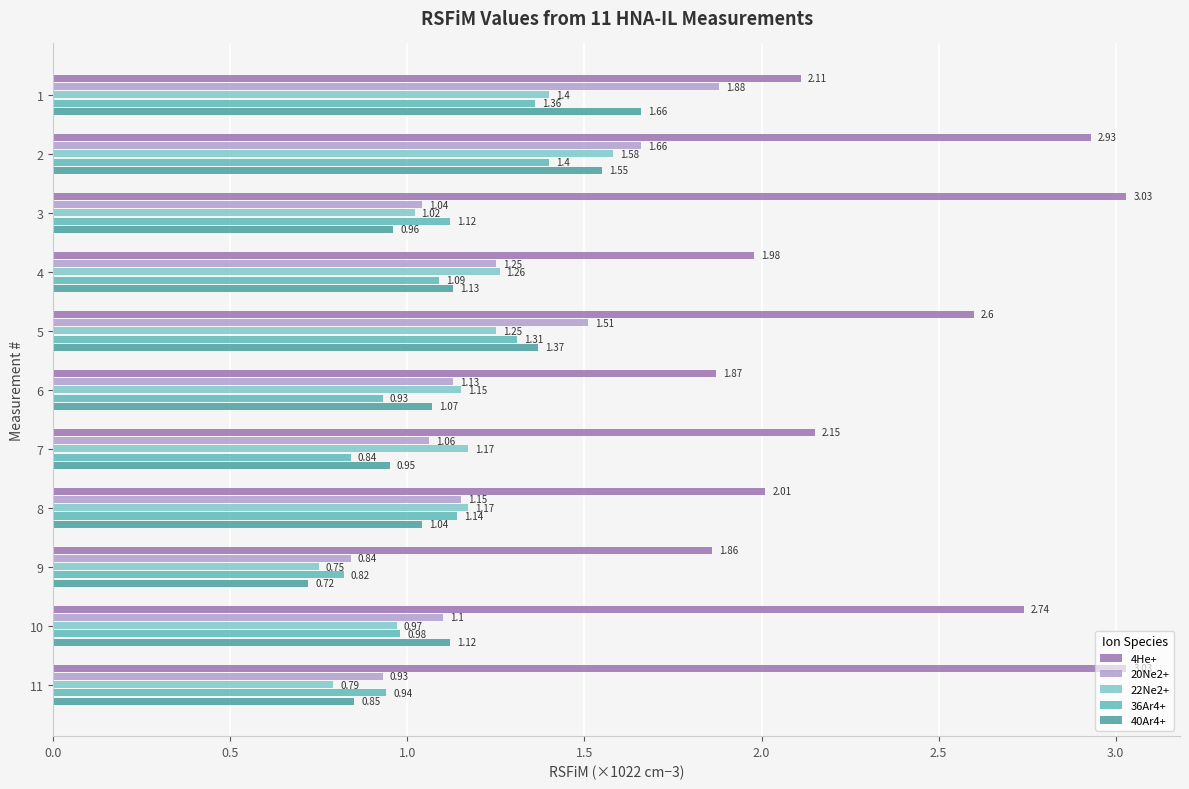

List the series in order of their peak value, highest first.

4He+, 20Ne2+, 40Ar4+, 22Ne2+, 36Ar4+